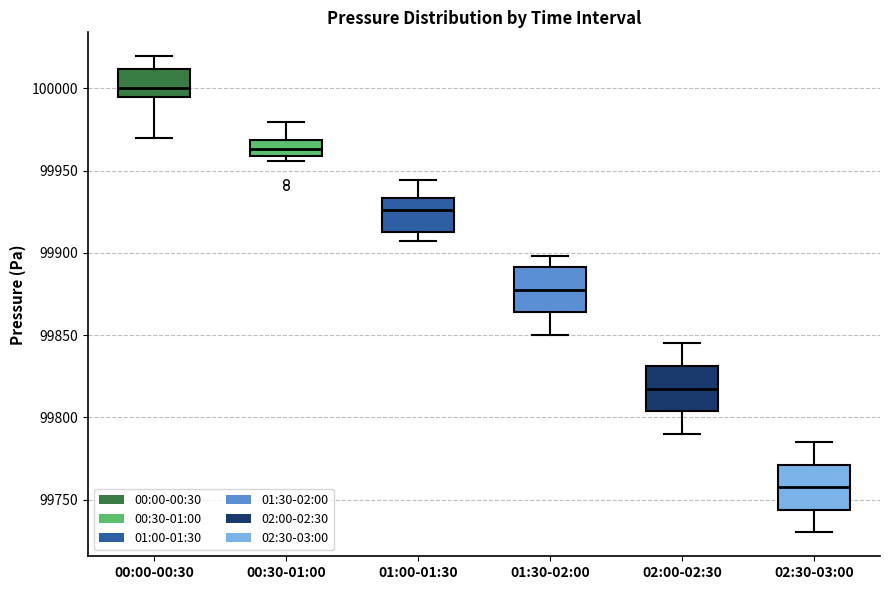

Where is the lower edge of the box for 02:00-02:30 on the y-axis? The values are not printed on the chart, so give them approximately, as read against the axis.

99805